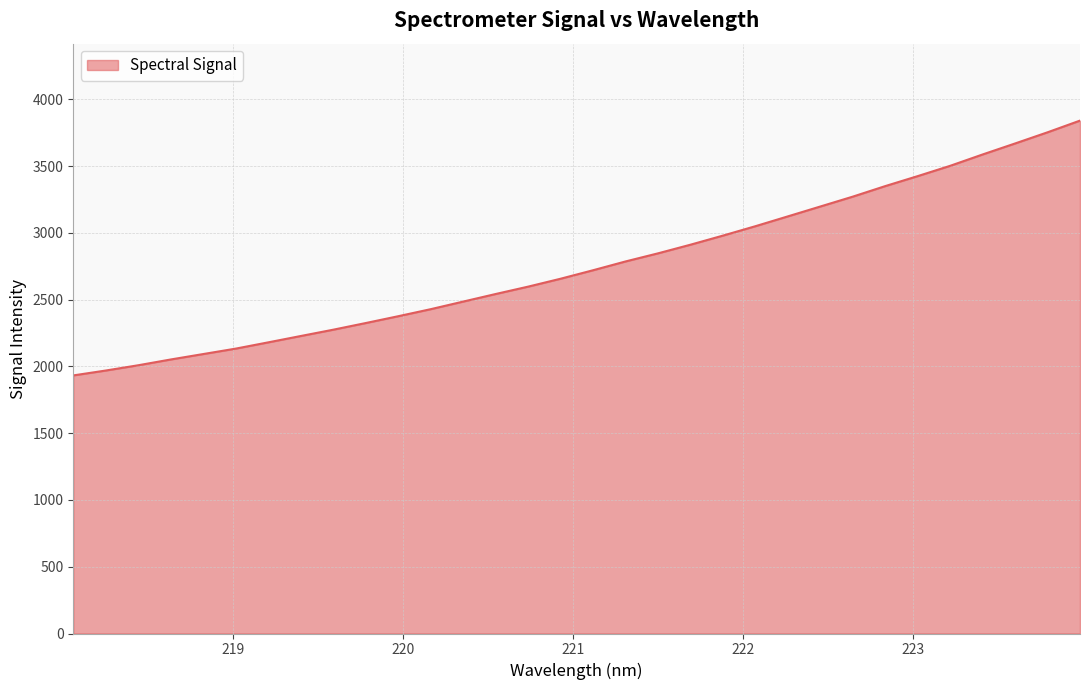

What is the minimum value shown in the chart?

1932.6